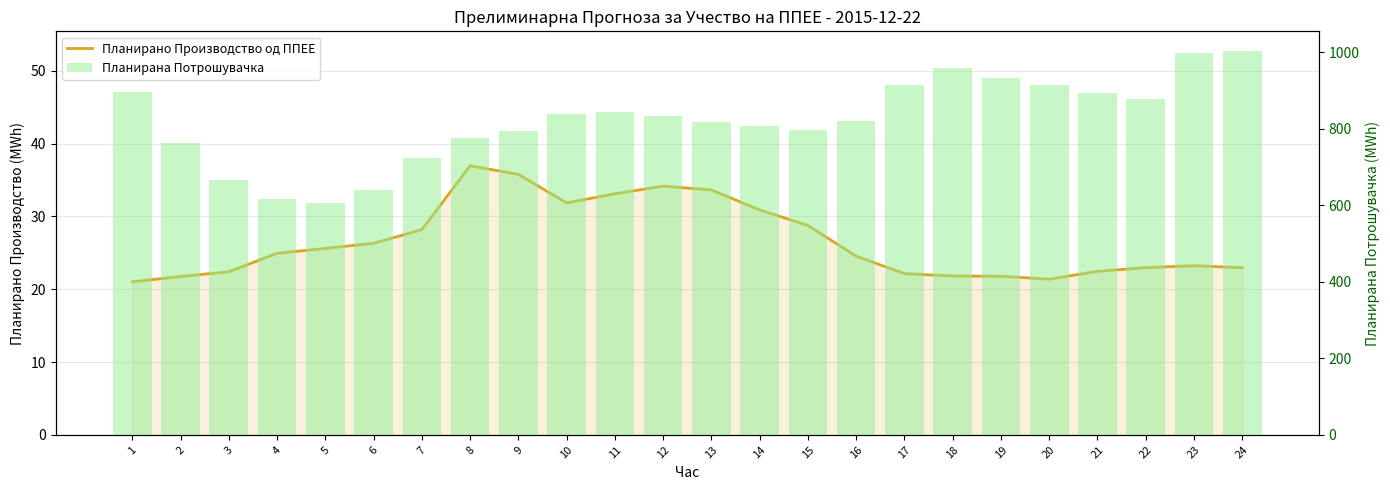

Reading right to left, what are all the values shown in this chart?

Планирано Производство од ППЕЕ: 23.0	23.2	23.0	22.5	21.4	21.8	21.8	22.1	24.6	28.8	30.9	33.7	34.2	33.1	31.9	35.8	37.0	28.2	26.3	25.6	24.9	22.4	21.8	21.0
Планирана Потрошувачка: 1004.7	998.5	876.7	894.5	915.4	934.1	960.1	915.3	819.9	796.8	806.7	817.7	832.8	844.5	837.7	795.2	776.2	723.7	638.8	605.2	615.3	666.8	762.9	897.5